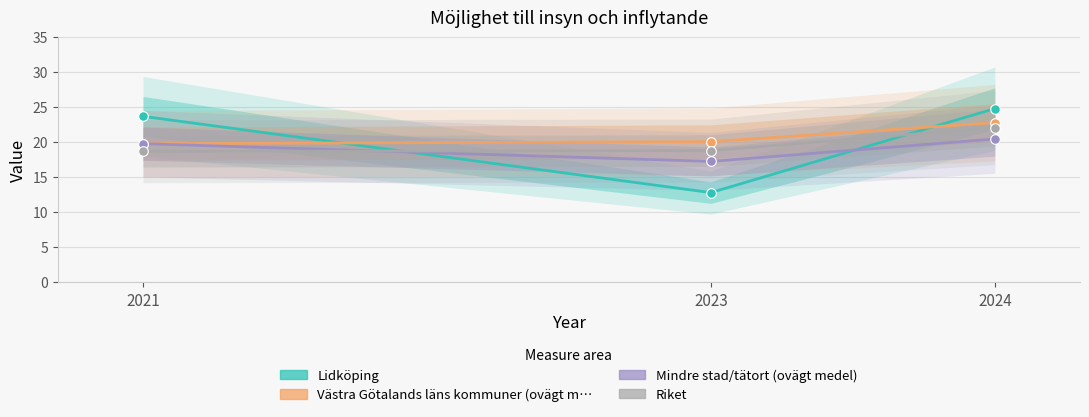

Which series has the largest total across all categories?

Västra Götalands läns kommuner (ovägt m…